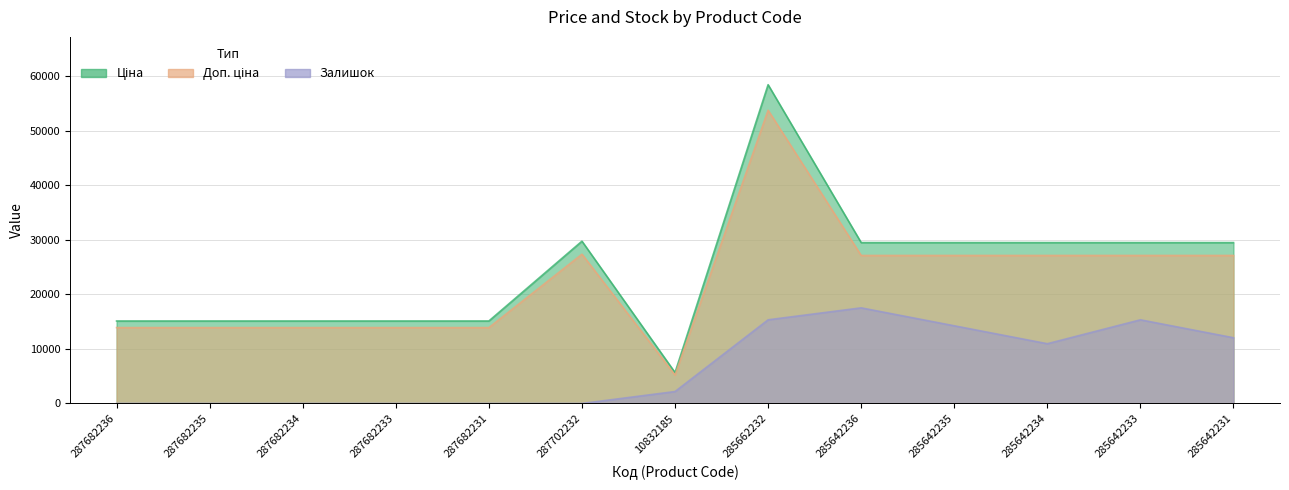

What is the total value across all series at 285642235?

70865.1